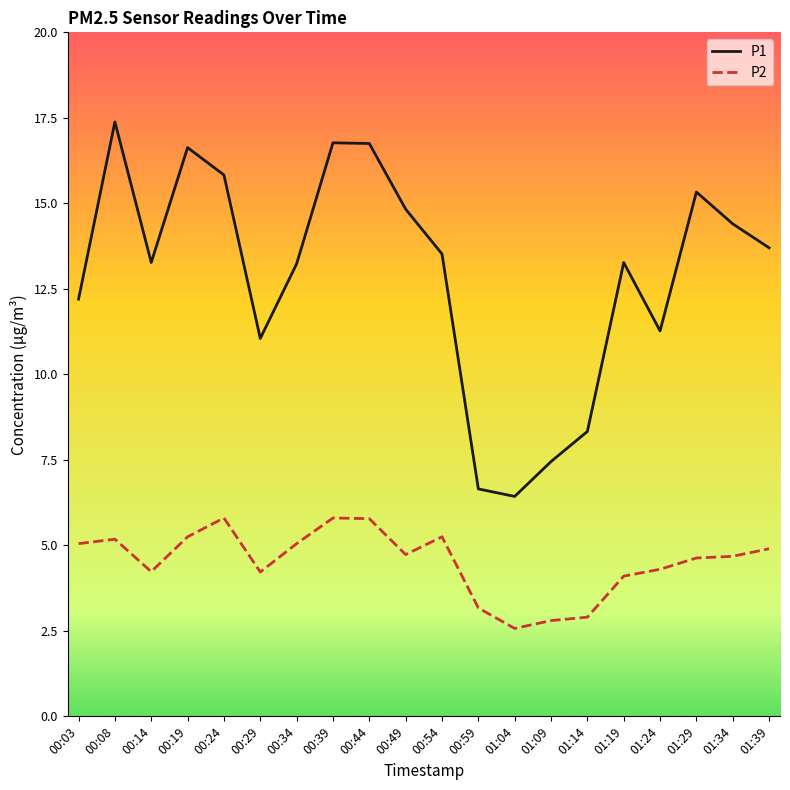

In P2, how many points are higher than both neighbors (excluding endpoints)?

4